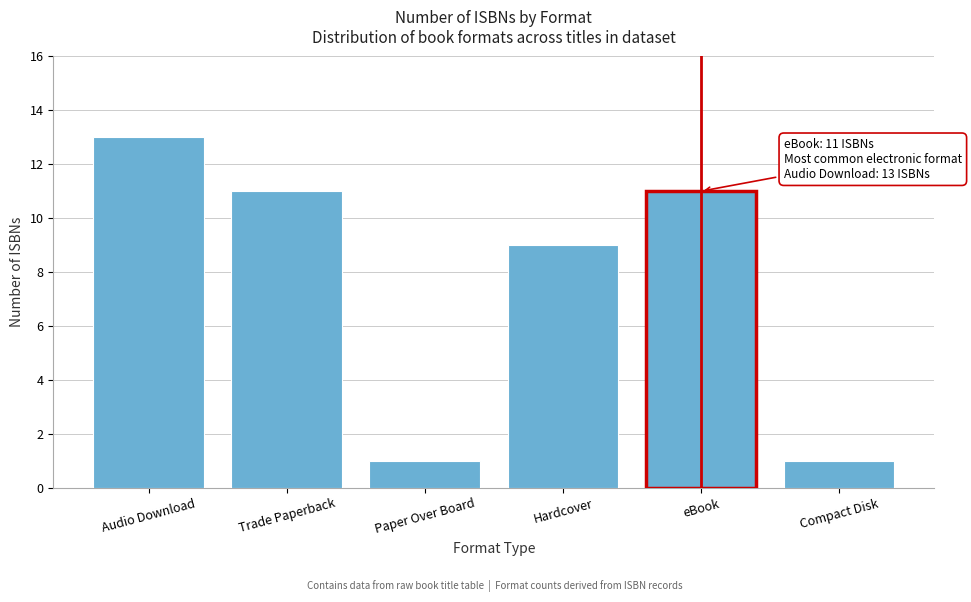

Reading left to right, transcribe all the data shown in this chart.

13	11	1	9	11	1